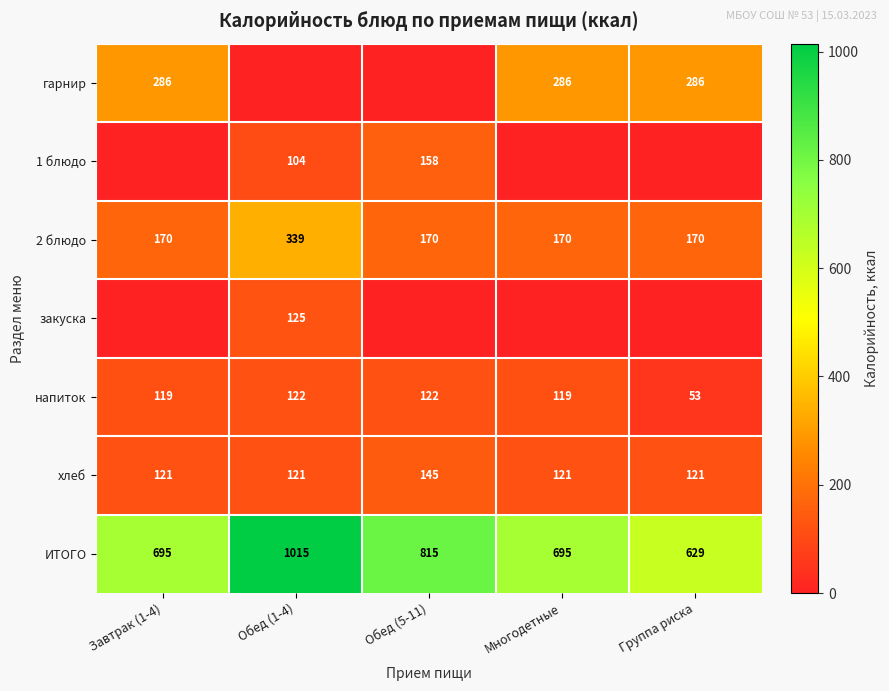

True or false: напиток has a value of 76.0 at Обед (1-4).

False